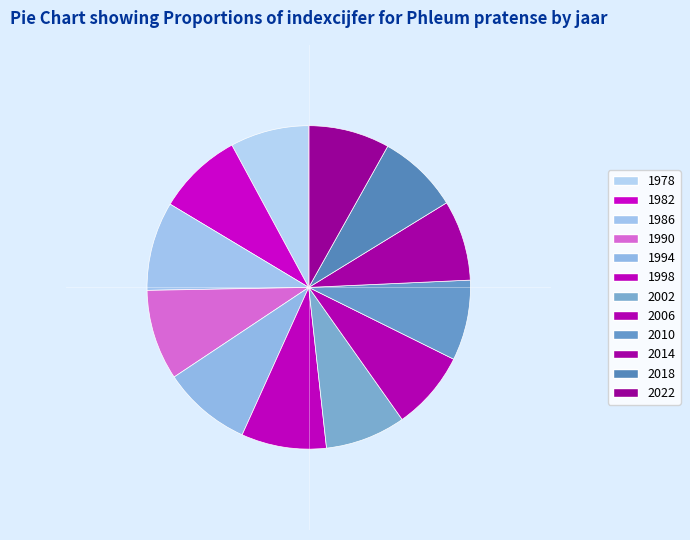

What is the total percentage of 2010 and 1986?

16.9%